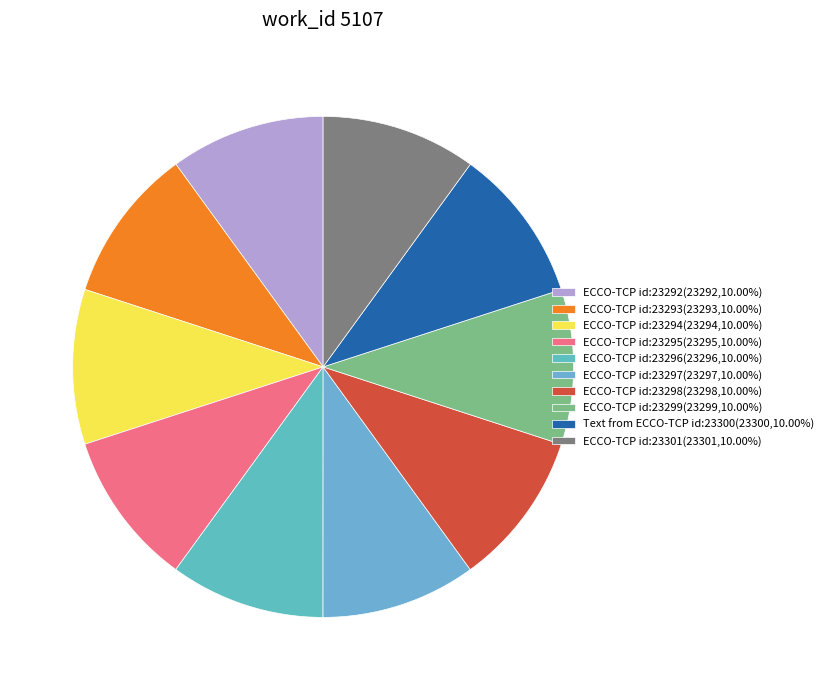

How many slices are in this pie chart?

10